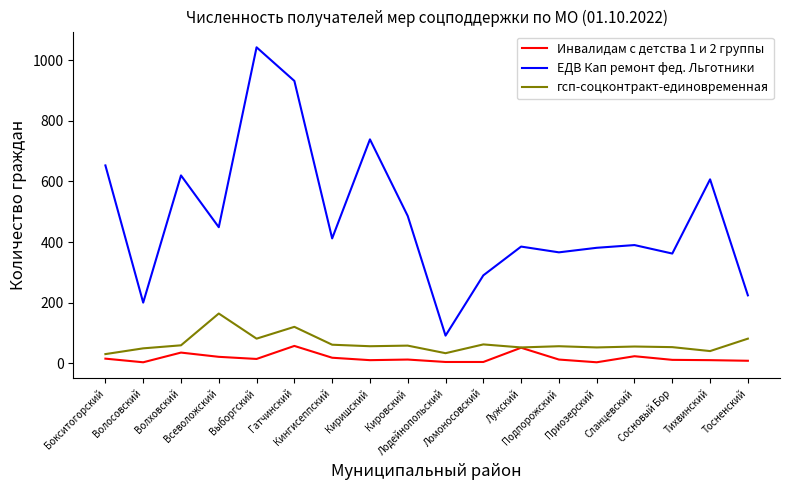

What is the difference between the highest and lowest values at Волосовский?

197